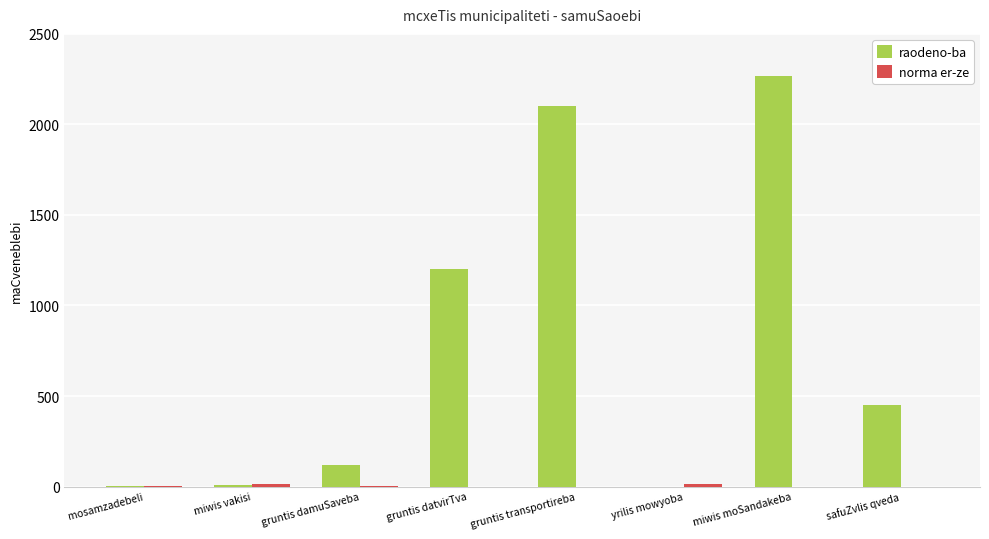

The value of raodeno-ba at gruntis datvirTva is 1199.7. True or false?

True